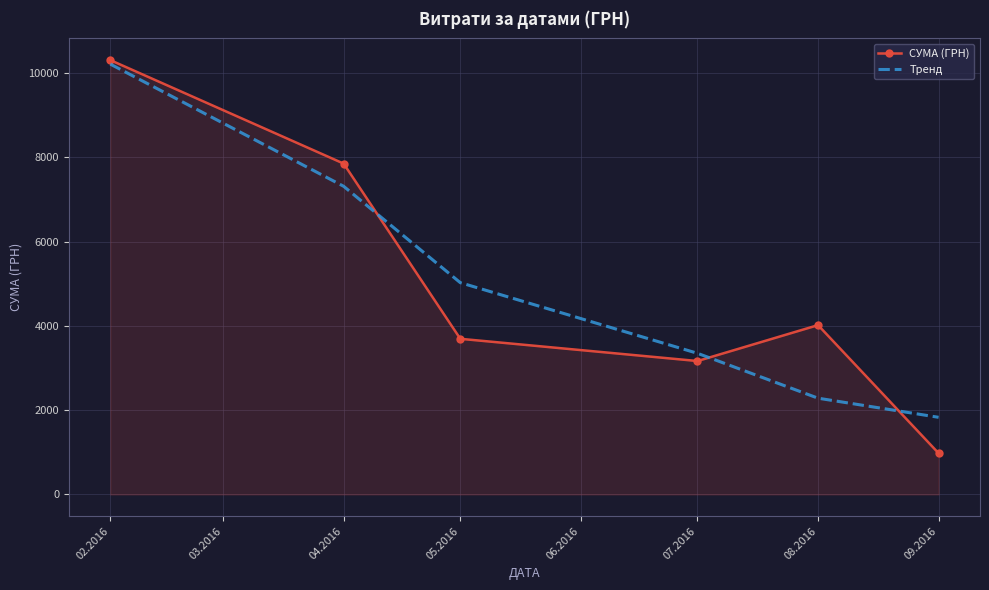

List the labels in order of Тренд value, smallest first.

09.2016, 08.2016, 07.2016, 05.2016, 04.2016, 02.2016